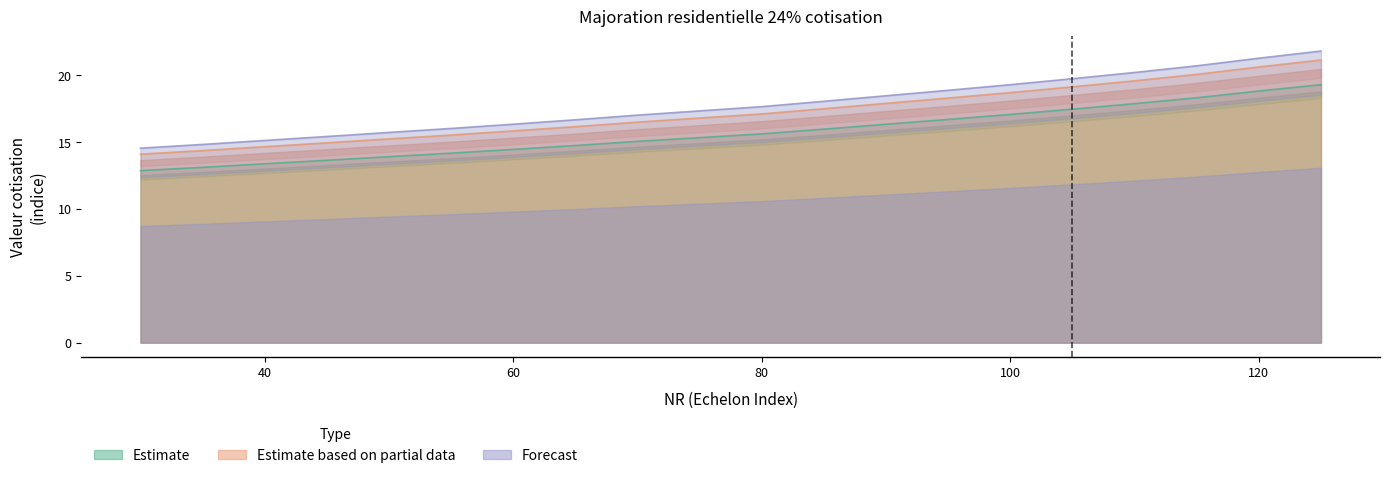

Reading left to right, extract all data points from this chart.

ECH 6: 30=12.9	35=13.1	40=13.4	45=13.6	50=13.9	55=14.2	60=14.5	65=14.7	70=15.1	75=15.3	80=15.6	85=16.0	90=16.3	95=16.7	100=17.1	105=17.5	110=17.9	115=18.3	120=18.8	125=19.3
ECH 4: 30=14.5	35=14.8	40=15.1	45=15.4	50=15.7	55=16.0	60=16.3	65=16.7	70=17.0	75=17.3	80=17.7	85=18.1	90=18.5	95=18.9	100=19.3	105=19.7	110=20.2	115=20.7	120=21.3	125=21.8
ECH 5: 30=14.1	35=14.4	40=14.7	45=14.9	50=15.2	55=15.5	60=15.8	65=16.2	70=16.5	75=16.8	80=17.1	85=17.5	90=17.9	95=18.3	100=18.7	105=19.1	110=19.6	115=20.1	120=20.6	125=21.1